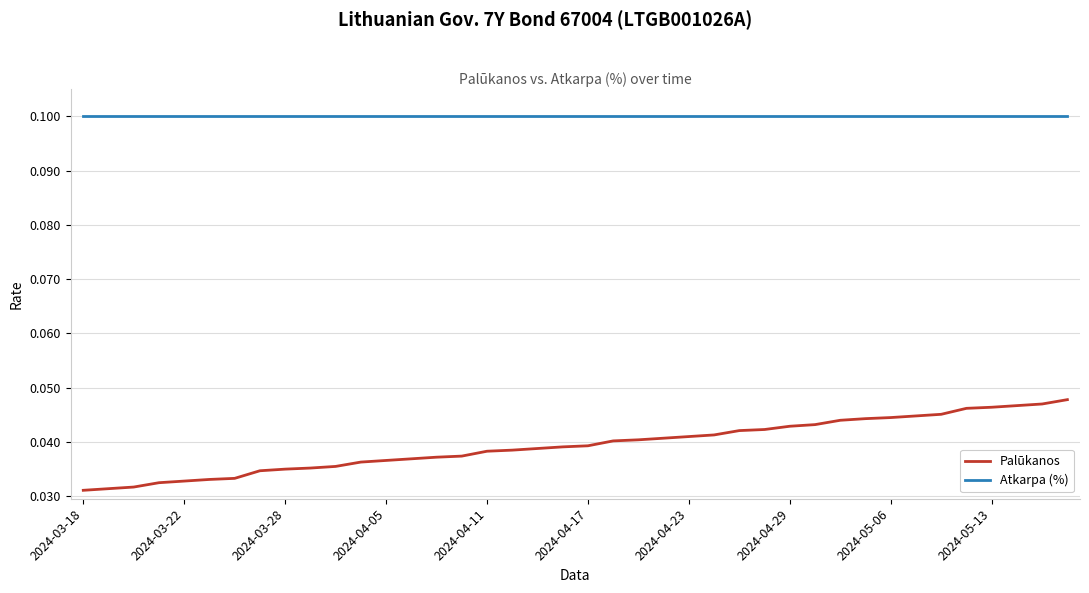

True or false: Atkarpa (%) and Palūkanos intersect in this chart.

False